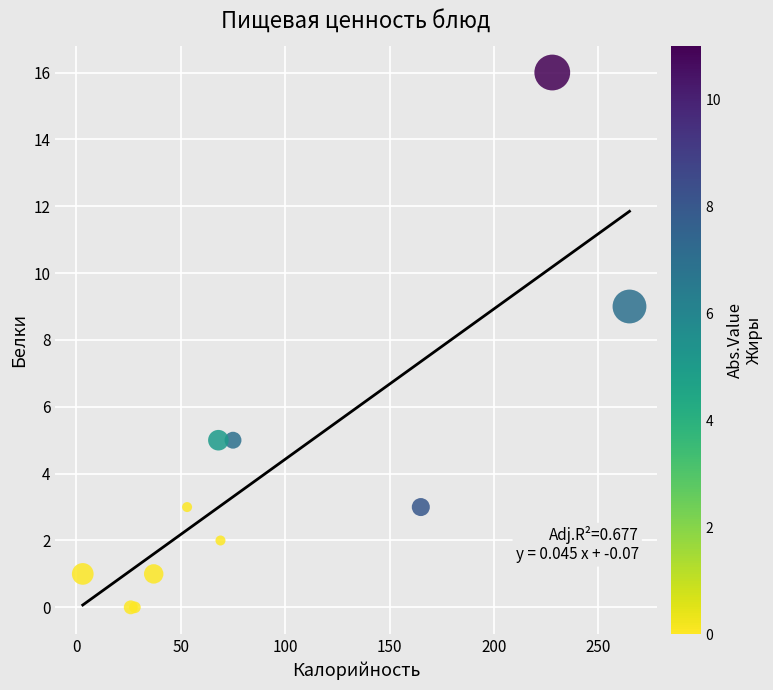

What Y value in the scatter plot is closest to 8?

9